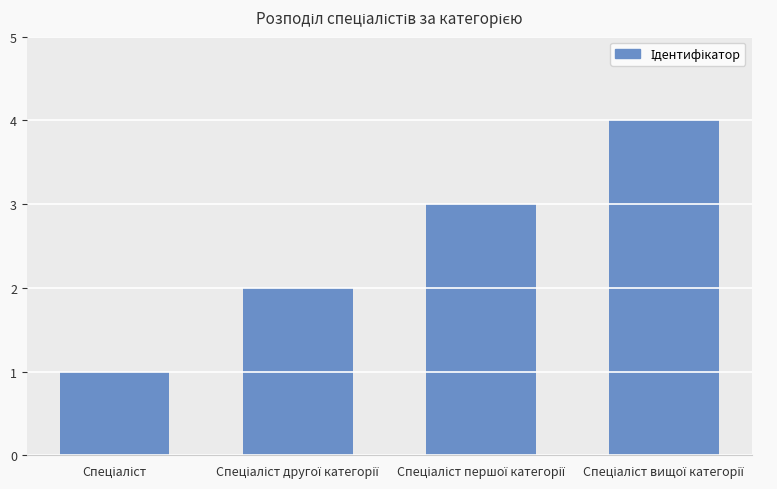

What is the greatest value displayed?

4